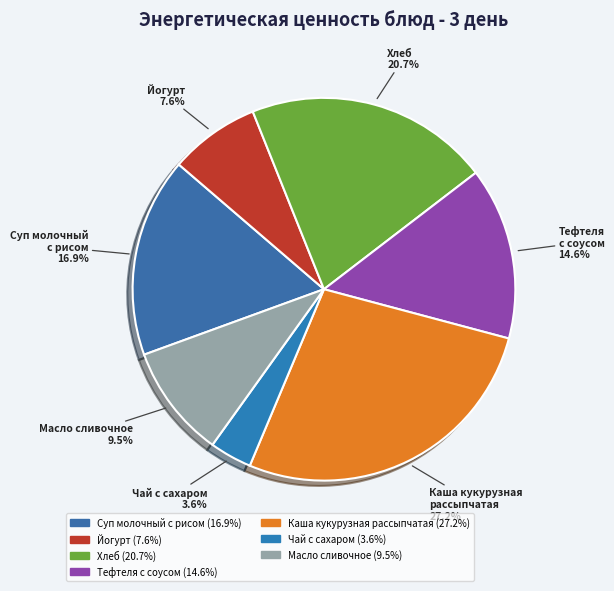

Approximately how many times larger is the value at Суп молочный с рисом compared to Тефтеля с соусом?

1.2